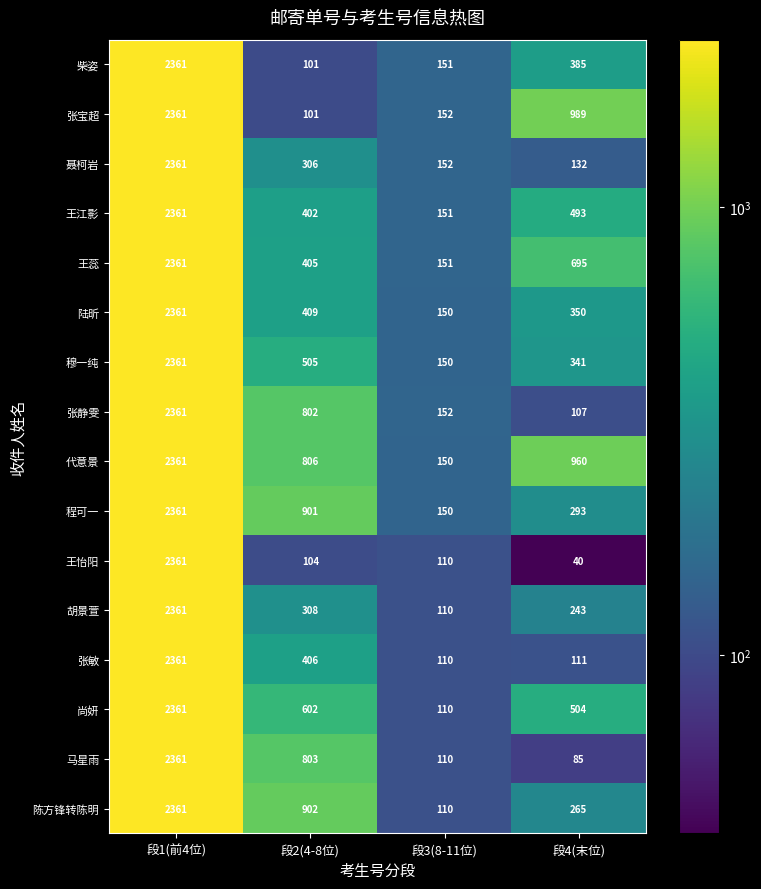

At which category is the sum across all series the highest?

段1(前4位)